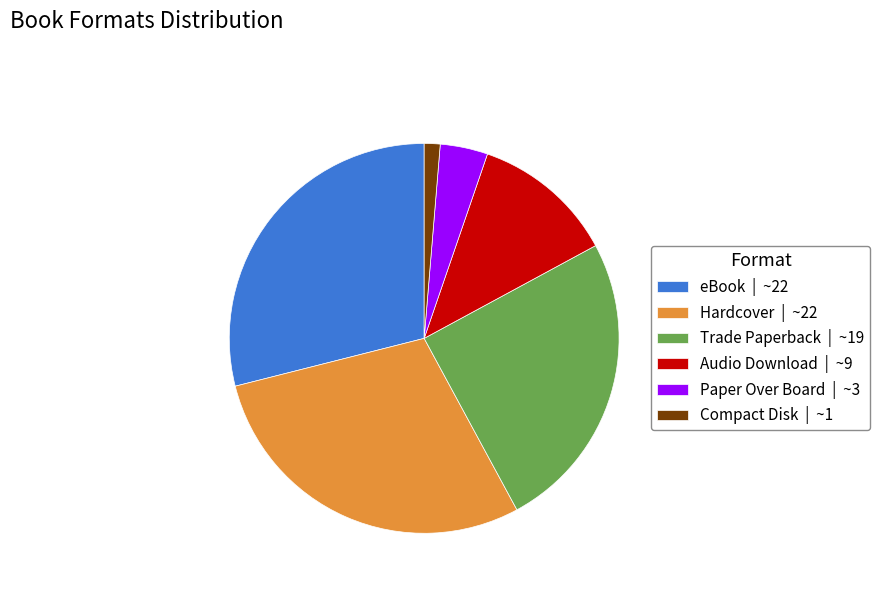

Which has a higher value, Audio Download or Hardcover?

Hardcover